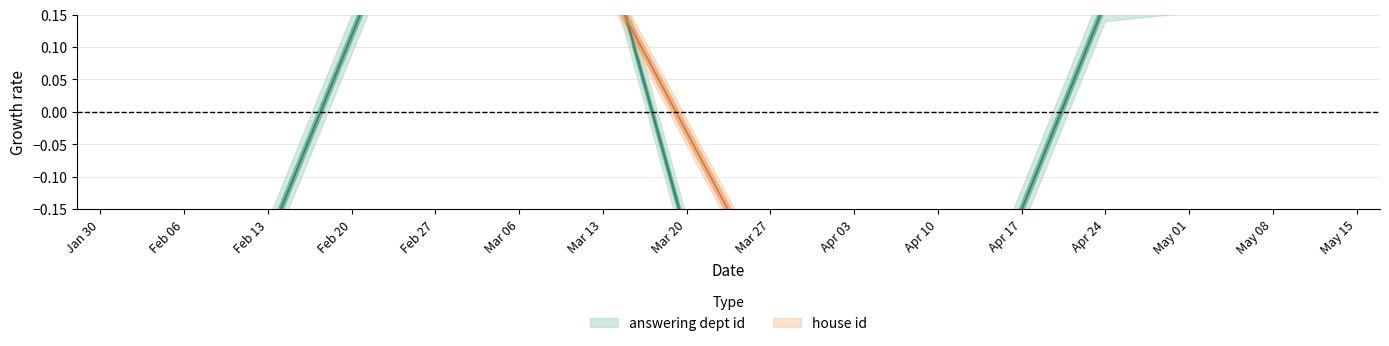

At which category is the sum across all series the highest?

2023-02-22